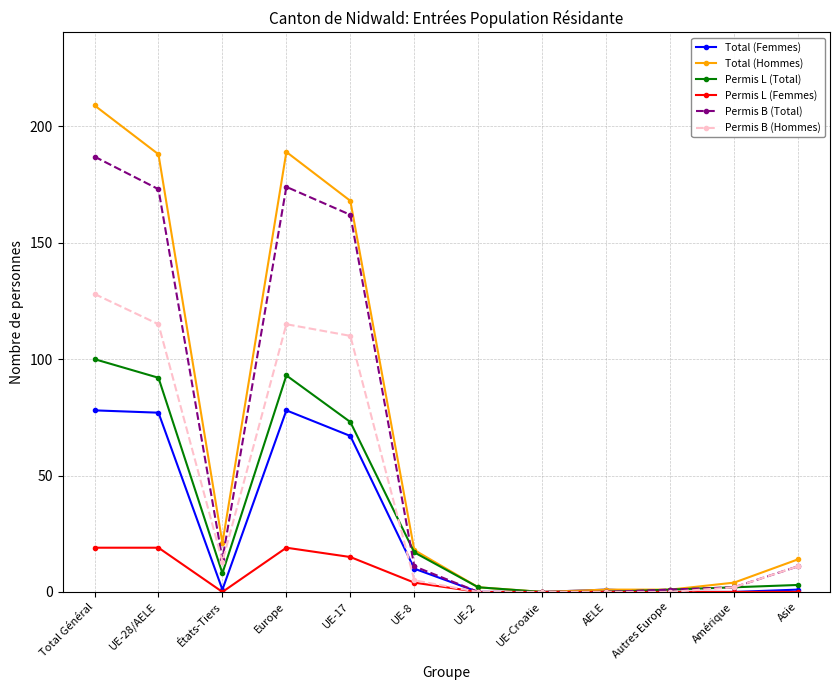

At which label is Permis B (Total) closest to 93?

UE-17